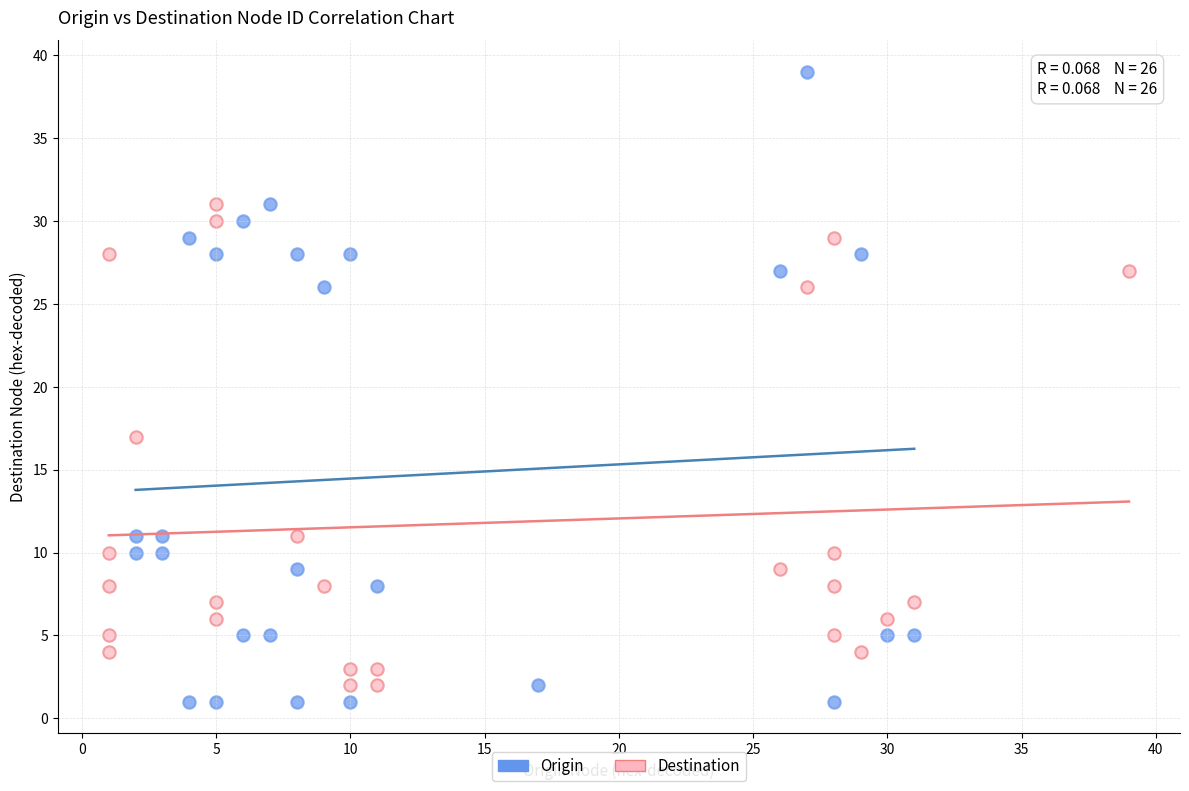

Which series reaches the maximum Y coordinate?

Origin